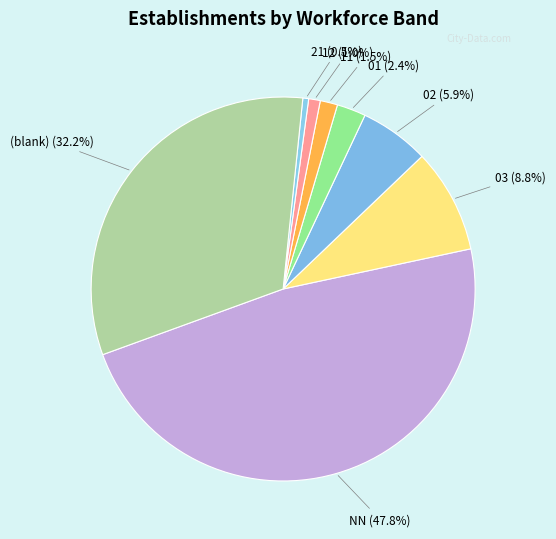

How many slices are in this pie chart?

8